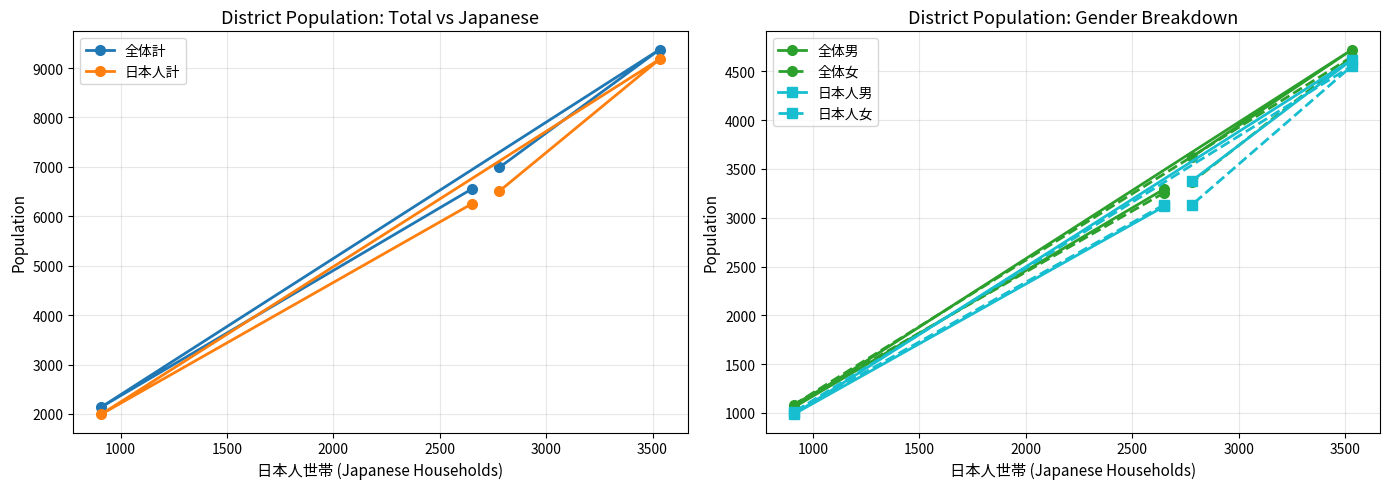

Reading left to right, extract all data points from this chart.

全体計: 6554	2138	9375	6989
日本人計: 6253	1993	9179	6510
全体男: 3296	1056	4724	3623
全体女: 3258	1082	4651	3366
日本人男: 3118	986	4621	3378
日本人女: 3135	1007	4558	3132